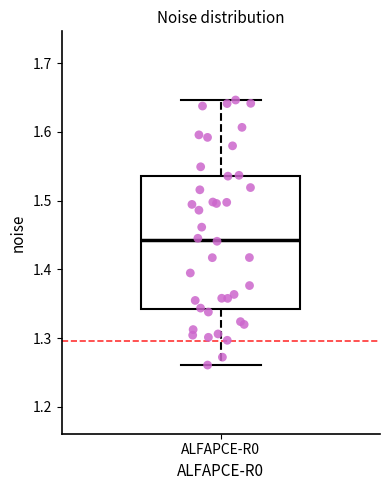

Transcribe this box plot: give where the median line is, the range the box spans, and where the two whiskers end, as read against the y-axis. The values are not printed on the chart, so give them approximately, as read against the axis.

median 1.44, box 1.34 to 1.54, whiskers 1.26 to 1.65